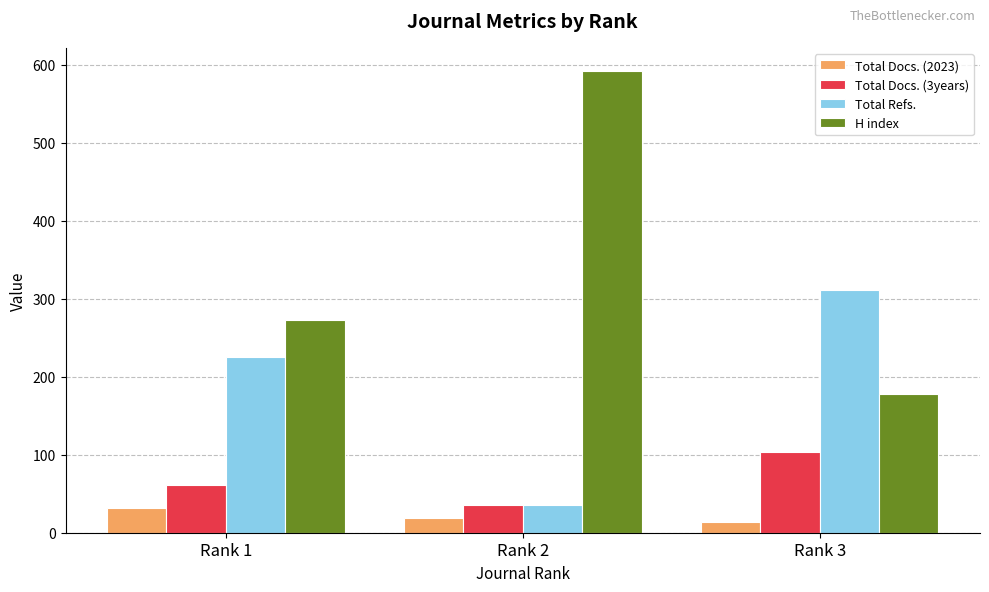

Are the bars grouped side by side (vs. stacked)?

Yes